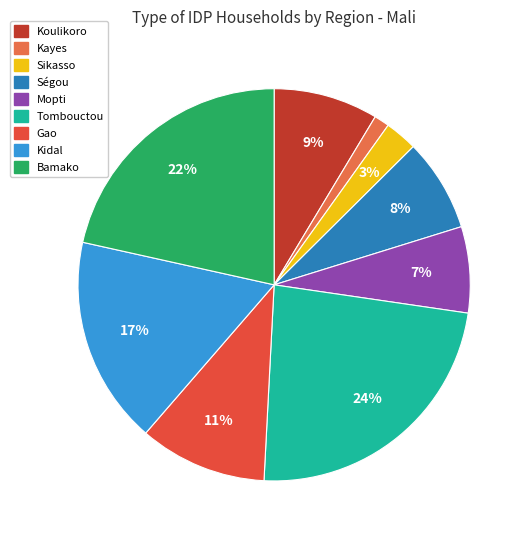

Which has a higher value, Tombouctou or Kidal?

Tombouctou